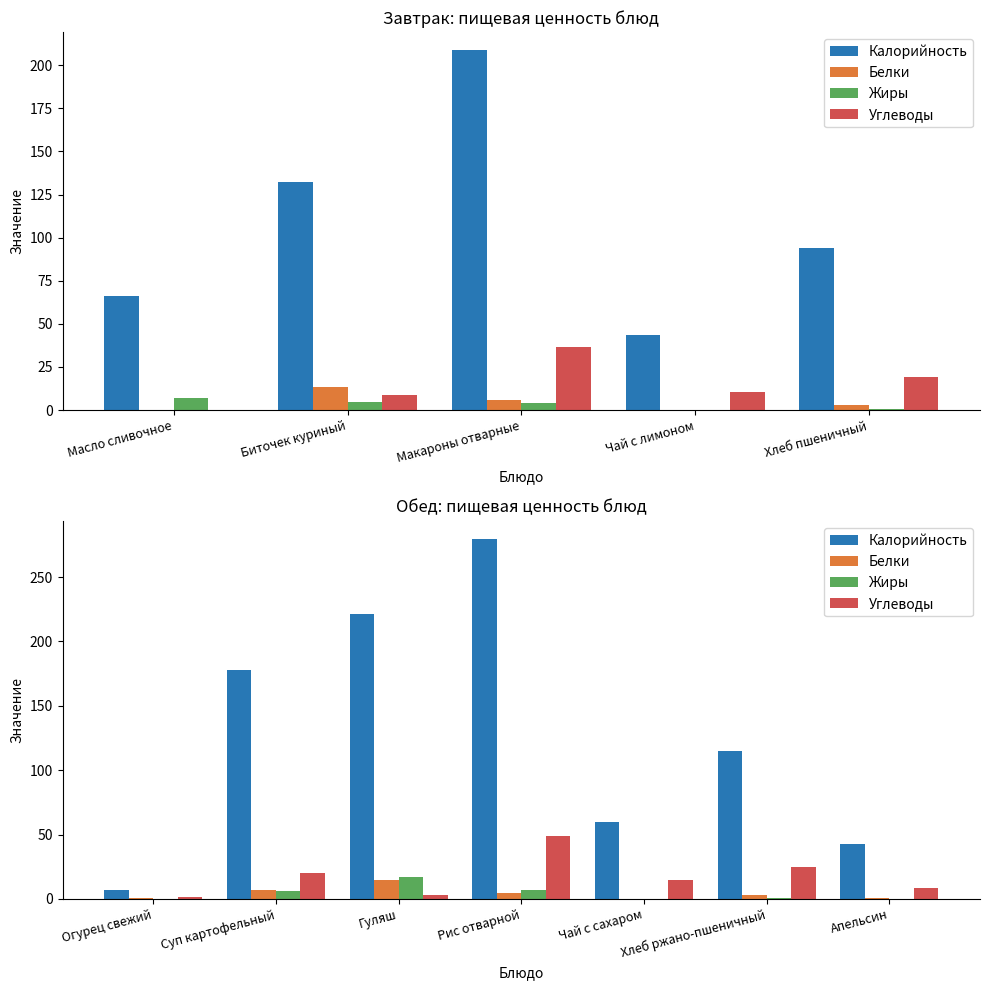

What are all the series names shown in the legend?

Калорийность, Белки, Жиры, Углеводы